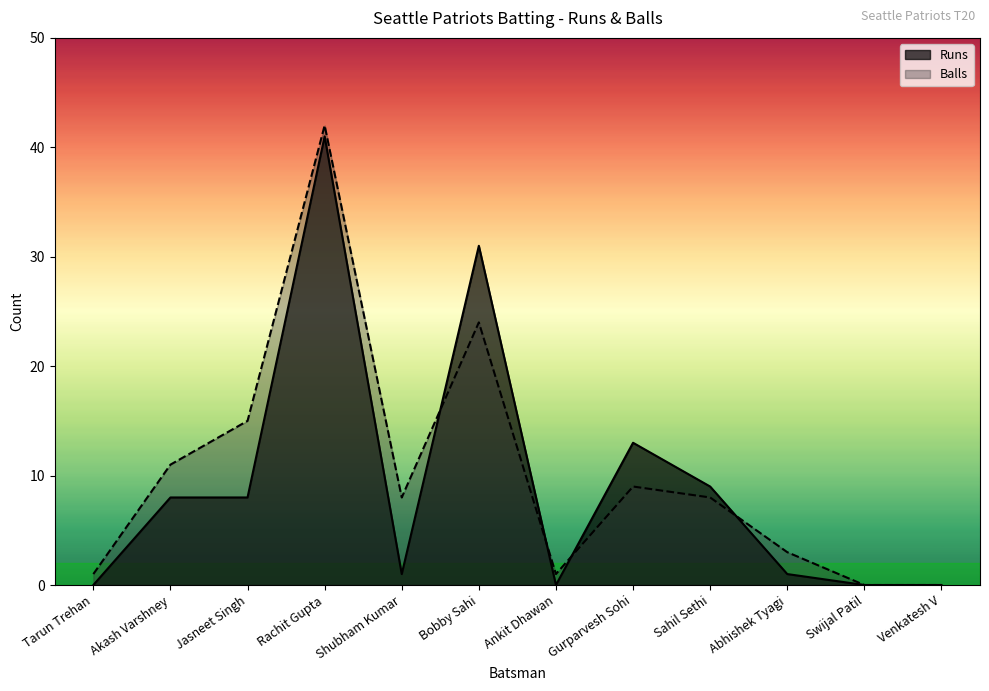

Is the value of Runs at Shubham Kumar greater than the value of Balls at Ankit Dhawan?

No